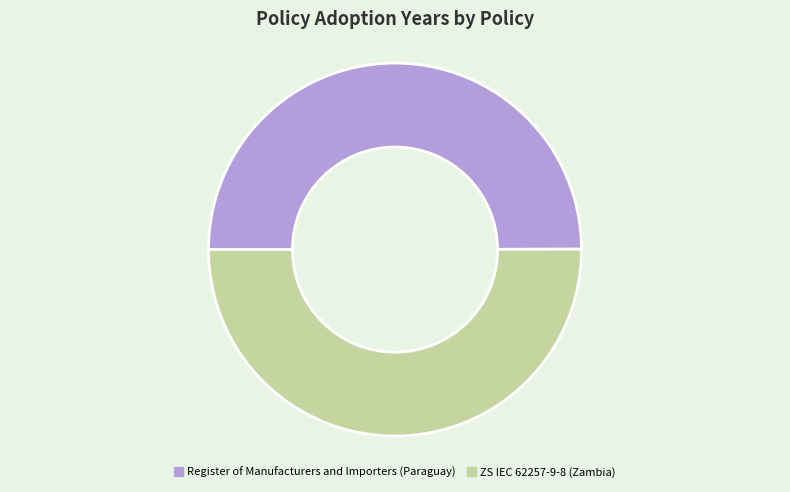

Do Register of Manufacturers and Importers (Paraguay) and ZS IEC 62257-9-8 (Zambia) together represent more than half of the pie?

Yes